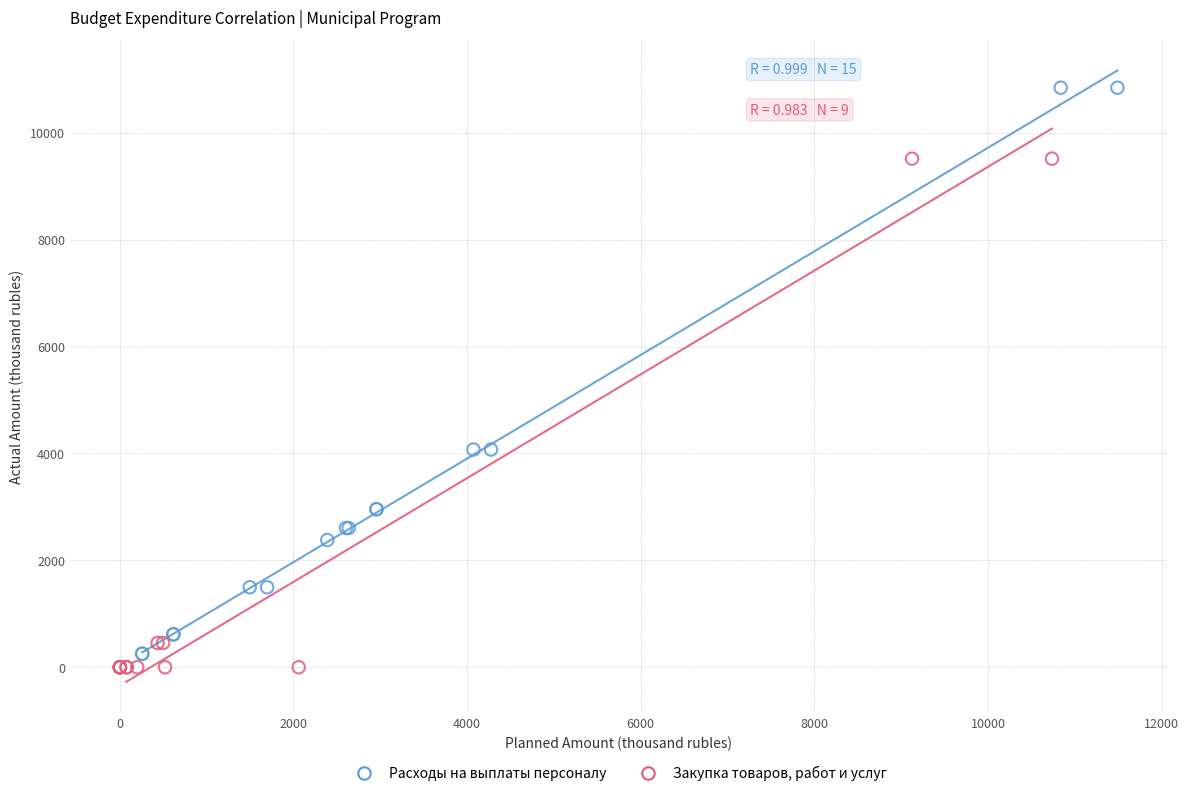

Which series reaches the minimum Y coordinate?

Закупка товаров, работ и услуг